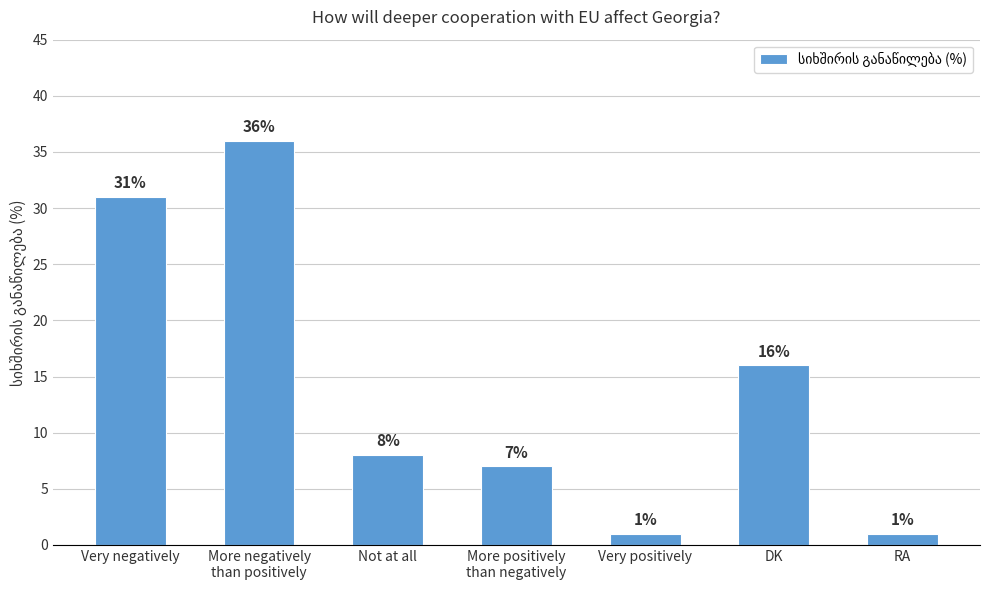

Where does the data first go above 8?

Very negatively